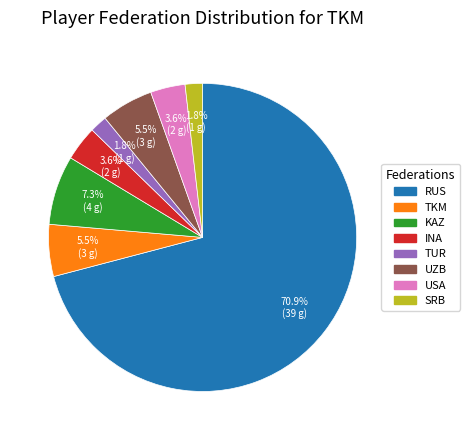

How many slices are in this pie chart?

8